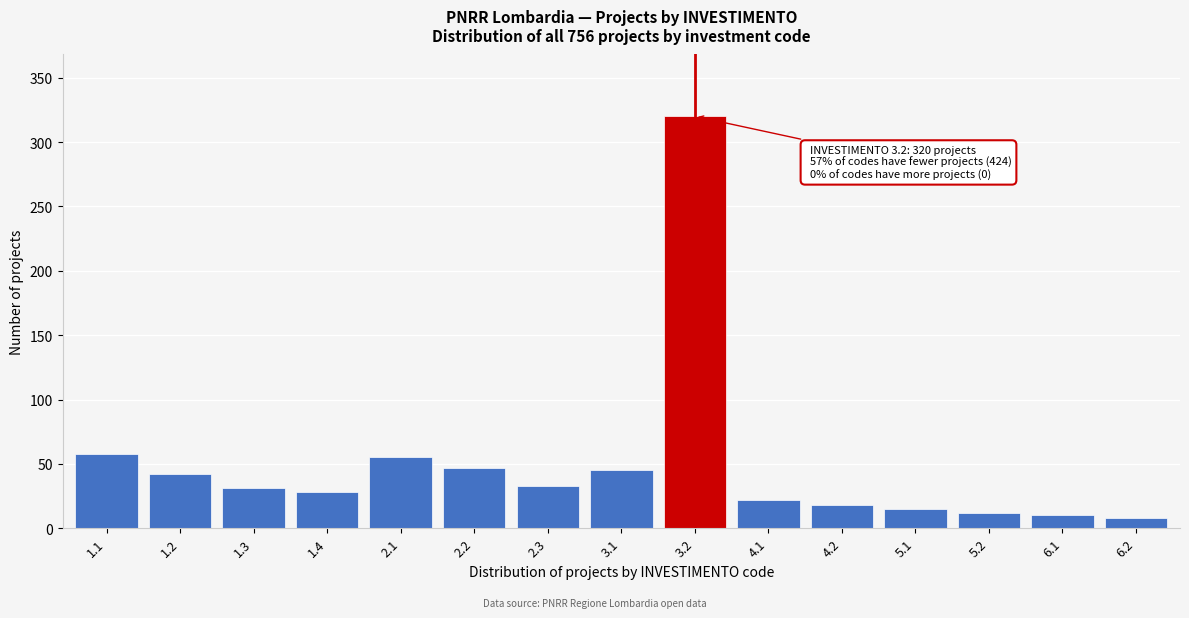

Reading right to left, transcribe all the data shown in this chart.

8	10	12	15	18	22	320	45	33	47	55	28	31	42	58